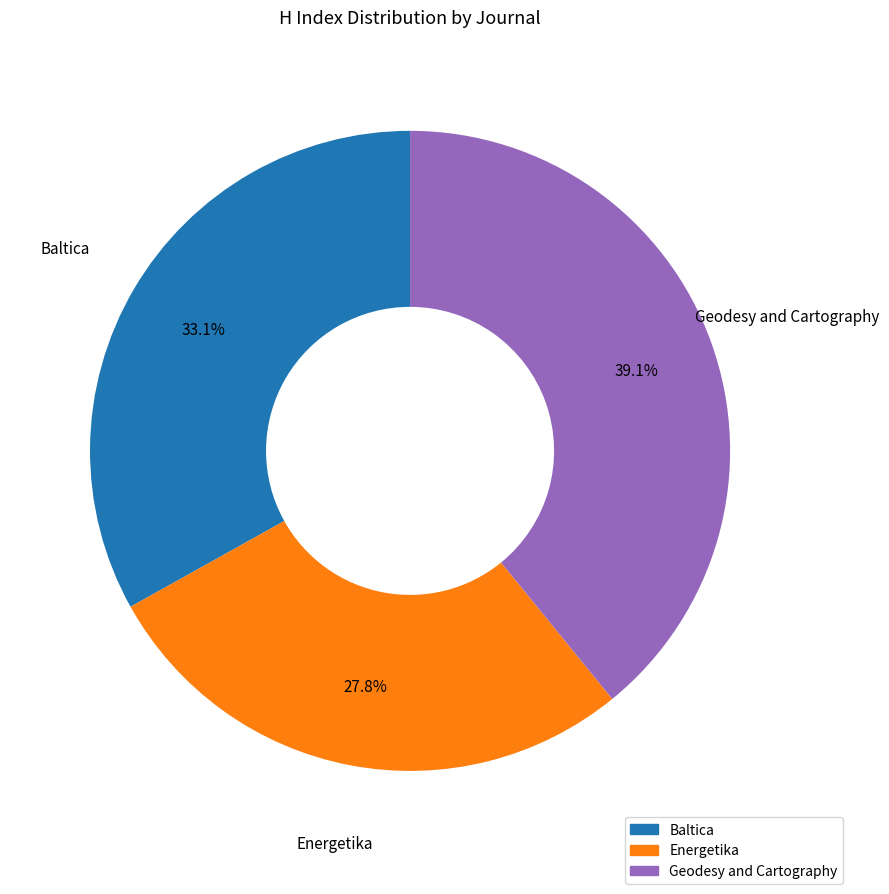

Combined, what portion of the pie is Baltica and Geodesy and Cartography?

72.2%